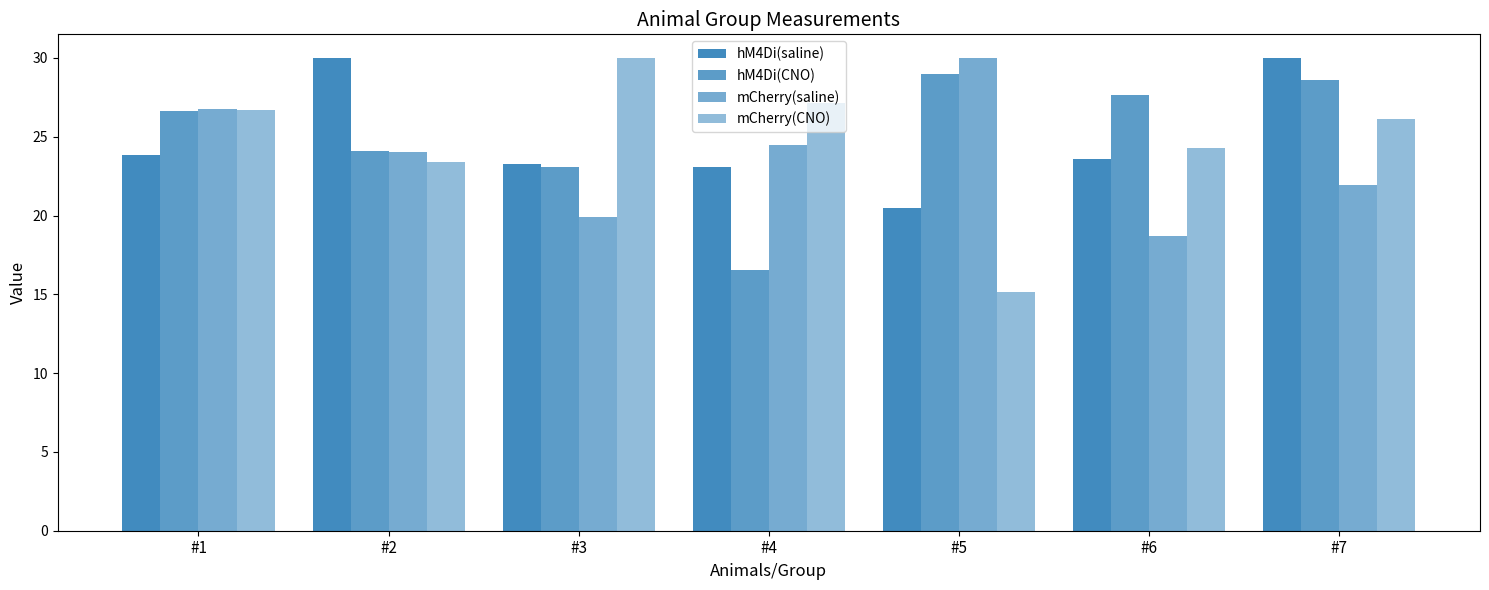

How many bars are there in total?

28